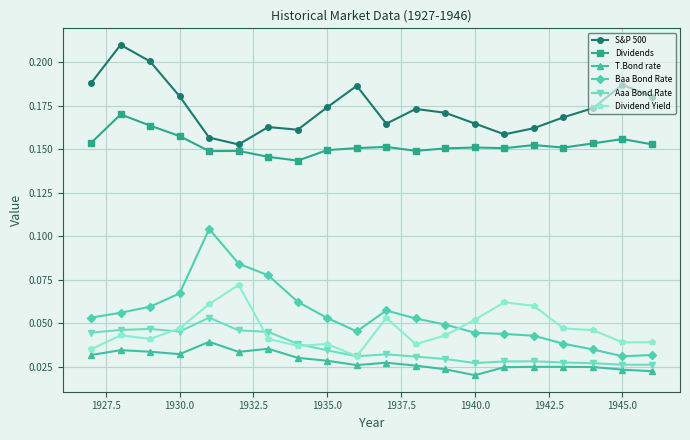

In Aaa Bond Rate, how many points are higher than both neighbors (excluding endpoints)?

4